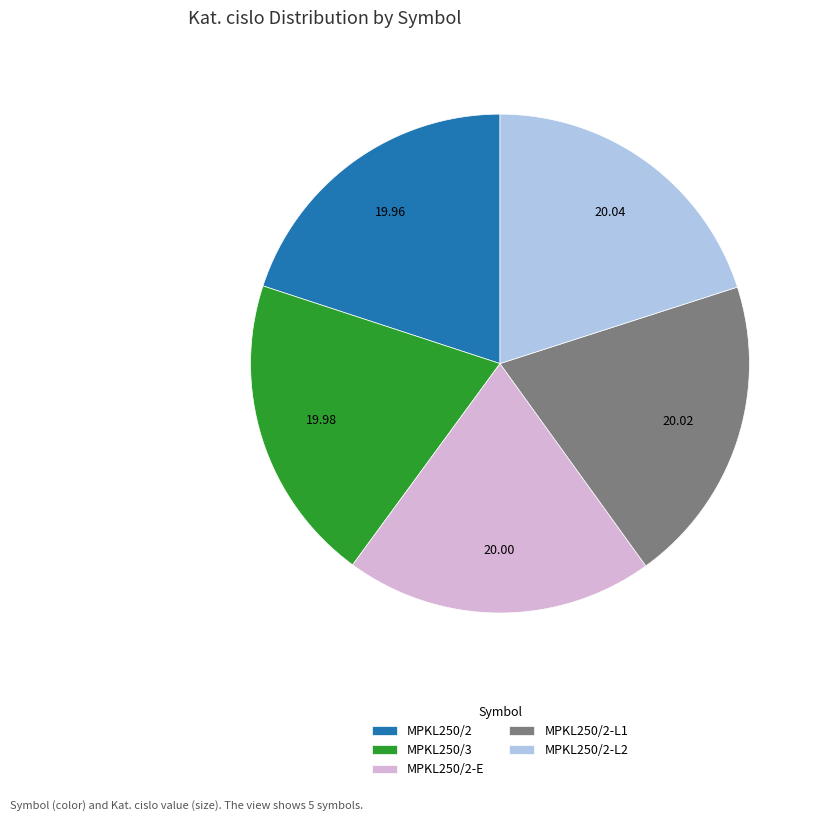

True or false: MPKL250/2-L2 accounts for 20% of the total.

True